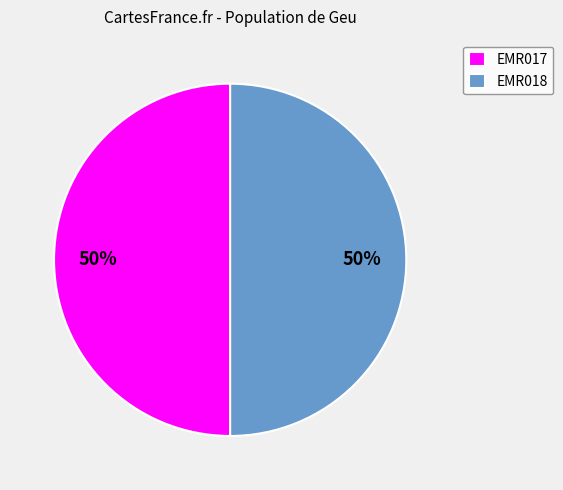

The EMR018 slice represents 64% of the pie. True or false?

False